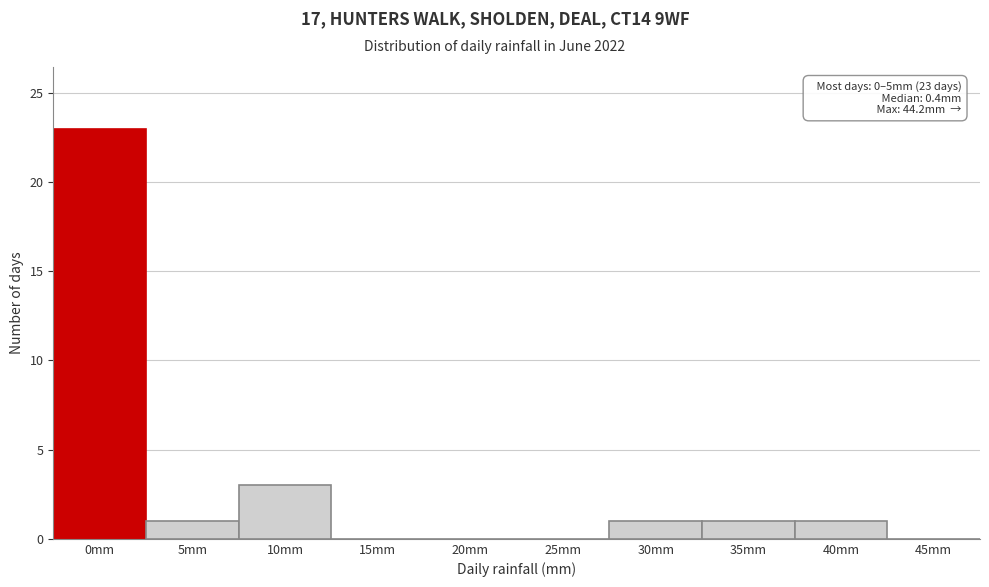

Reading right to left, extract all data points from this chart.

45mm=0	40mm=1	35mm=1	30mm=1	25mm=0	20mm=0	15mm=0	10mm=3	5mm=1	0mm=23